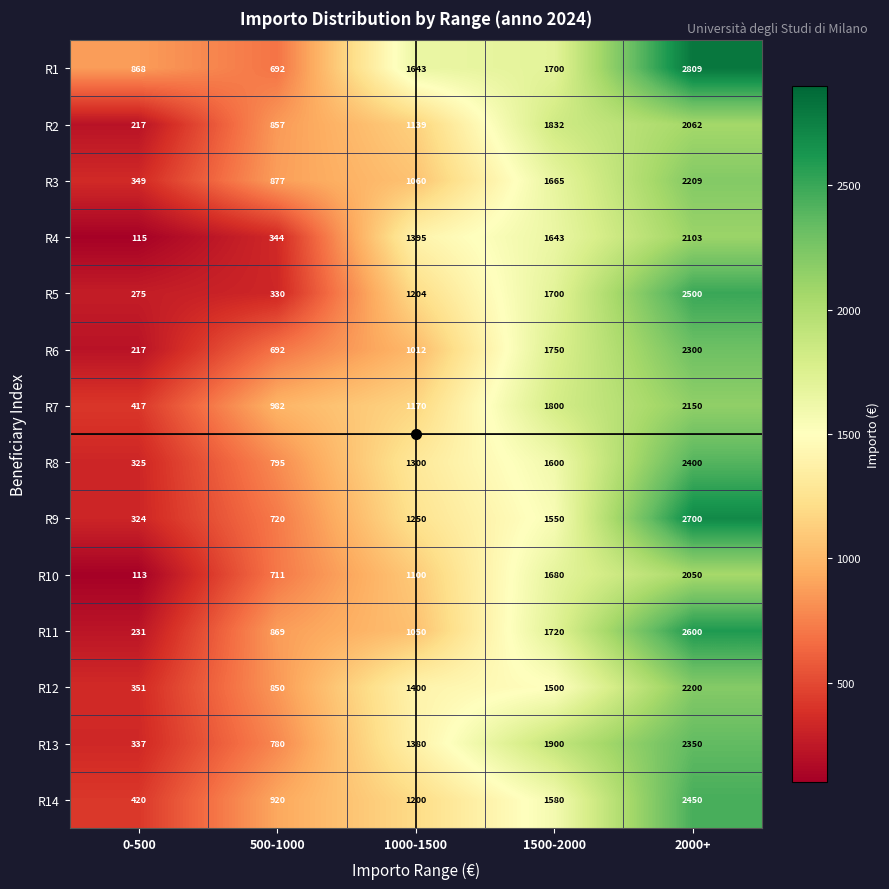

What is the average value of the R8 series?

1284